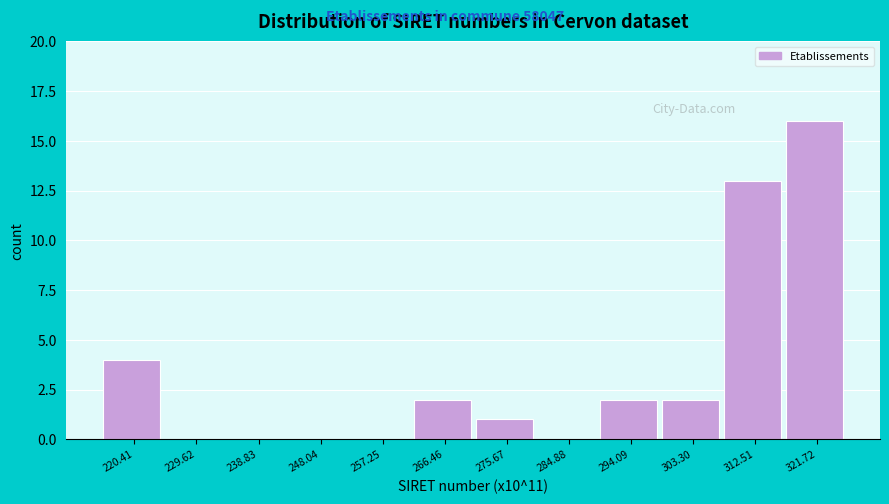

Reading left to right, list every bar in this chart as the range it spans on the x-axis followed by its height. Neither the bar edges nor the heights are printed on the chart, so give them approximately, as read against the axes.

216 to 225: 4
225 to 234: 0
234 to 243: 0
243 to 253: 0
253 to 262: 0
262 to 271: 2
271 to 280: 1
280 to 289: 0
289 to 299: 2
299 to 308: 2
308 to 317: 13
317 to 326: 16